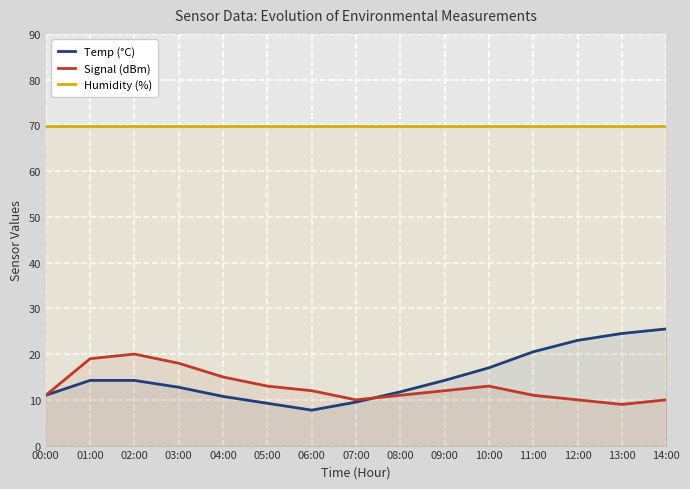

List the series in order of their peak value, lowest first.

Signal (dBm), Temp (°C), Humidity (%)